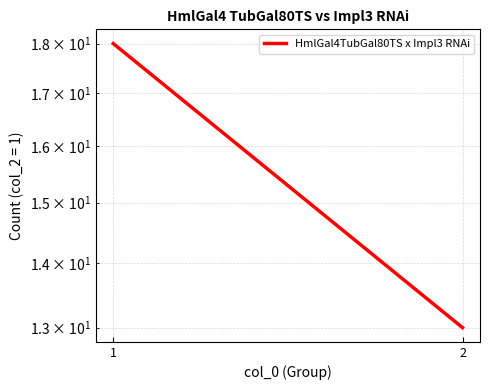

What is the difference between the values at 1 and 2?

5